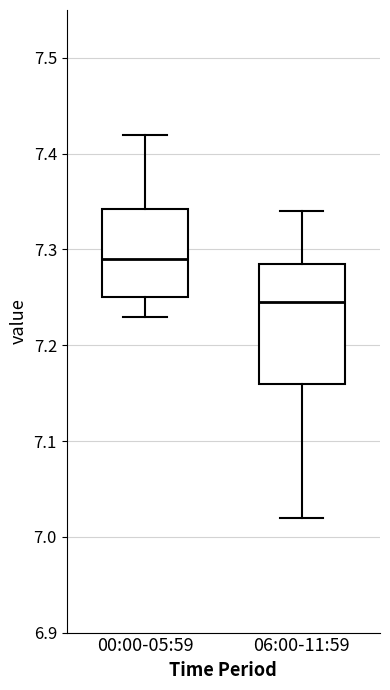

Reading left to right, read every box against the y-axis: the position of its median line, the range the box covers, and the ends of its whiskers. The values are not printed on the chart, so give them approximately, as read against the axis.

00:00-05:59: median 7.29, box 7.25 to 7.34, whiskers 7.23 to 7.42
06:00-11:59: median 7.25, box 7.16 to 7.29, whiskers 7.02 to 7.34